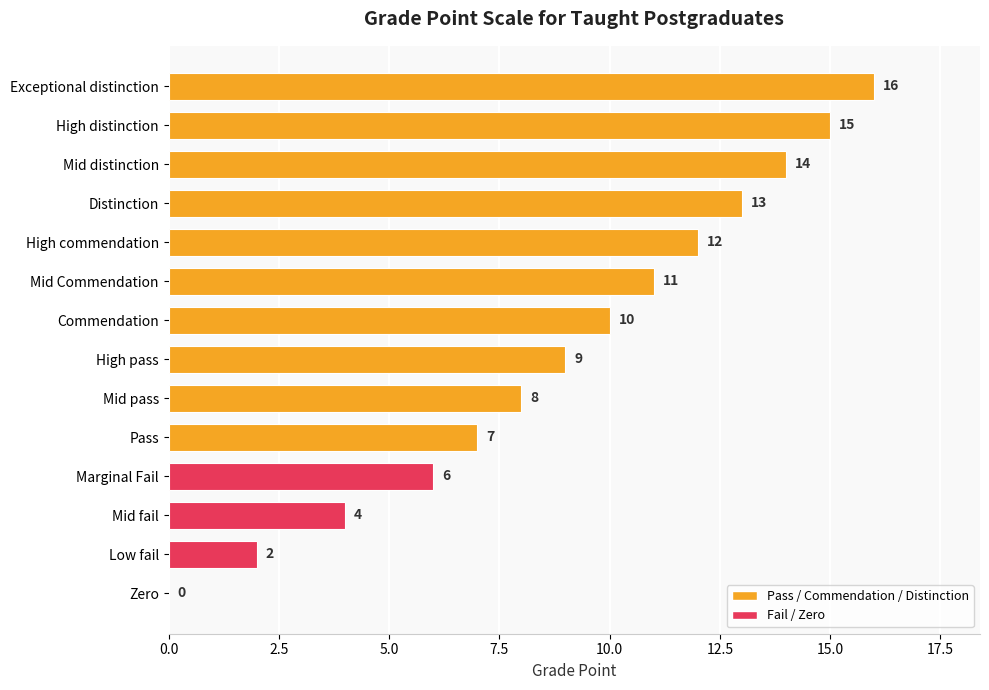

True or false: the data shows 4 at Commendation.

False